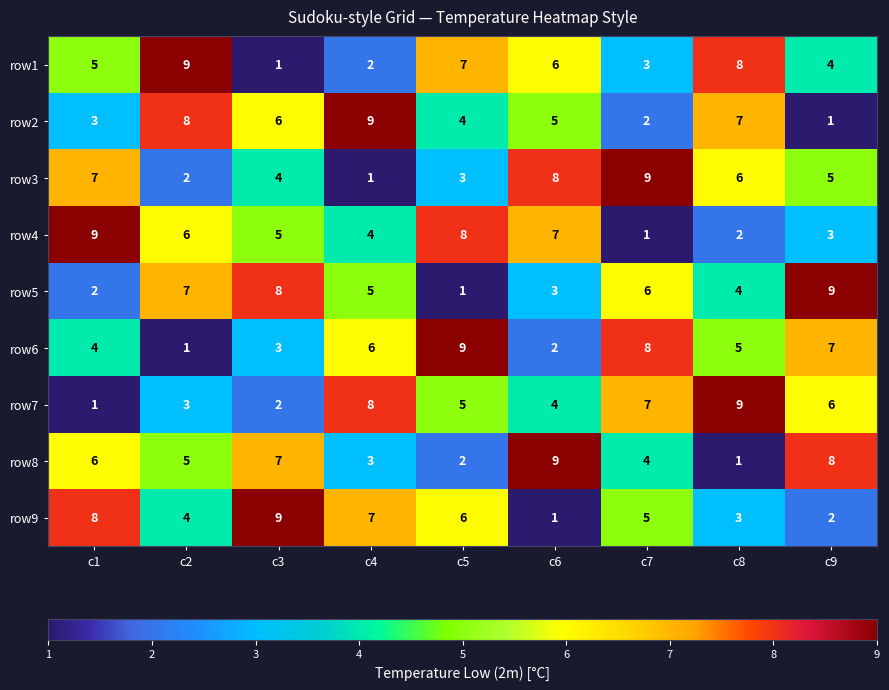

The row9 series shows 3 at c3. True or false?

False